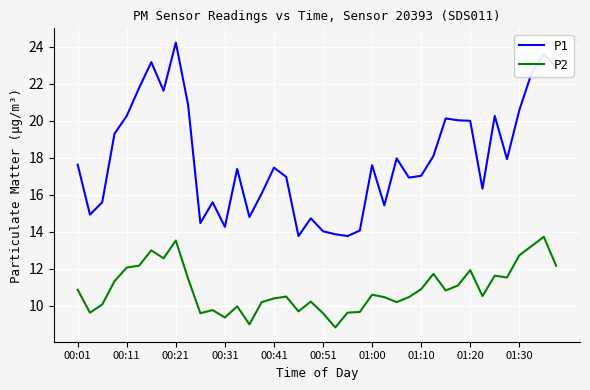

True or false: P2 and P1 cross at least once.

False